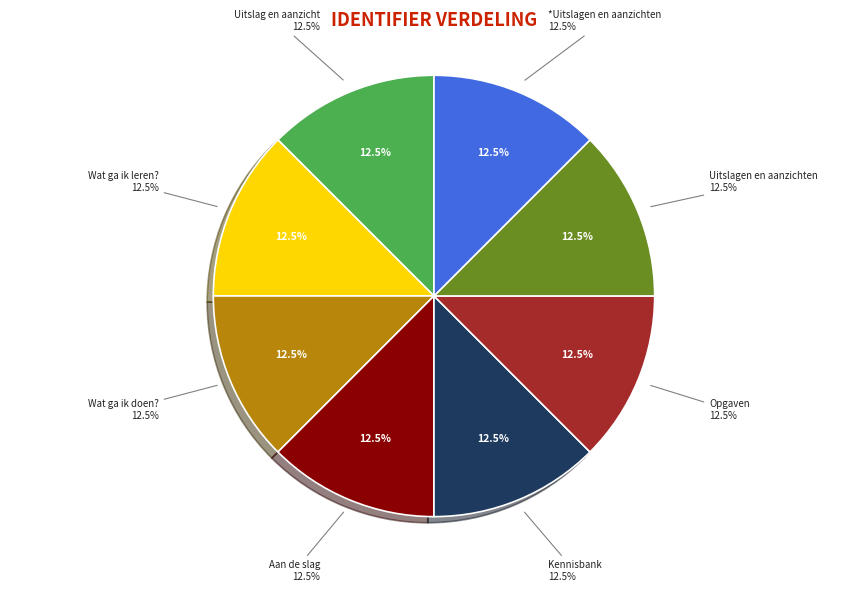

Which category has the smallest portion of the pie?

Uitslag en aanzicht